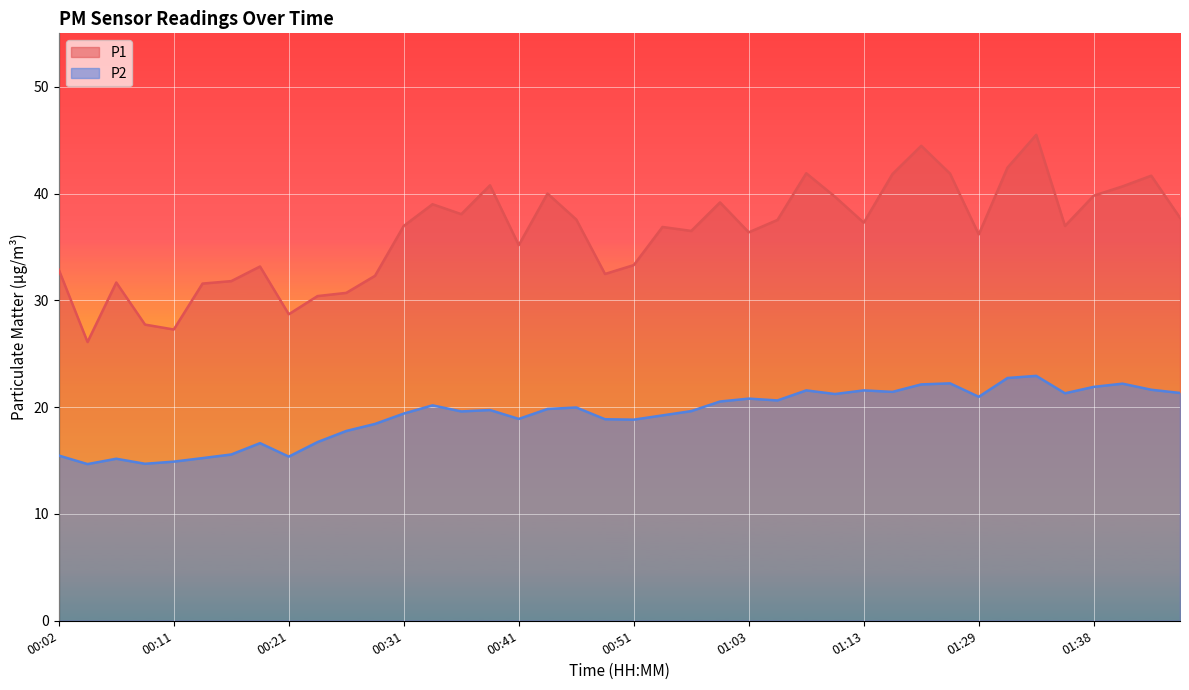

True or false: P1 has a value of 43.2 at 00:19.

False